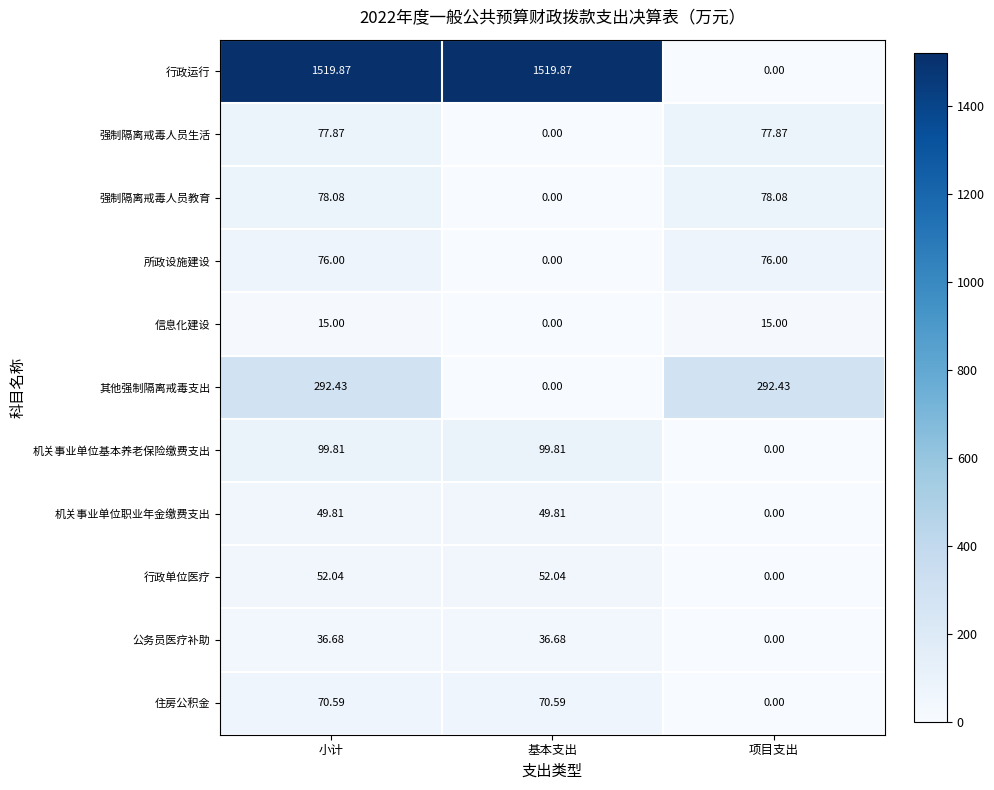

Is the value of 强制隔离戒毒人员生活 at 项目支出 greater than the value of 公务员医疗补助 at 项目支出?

Yes